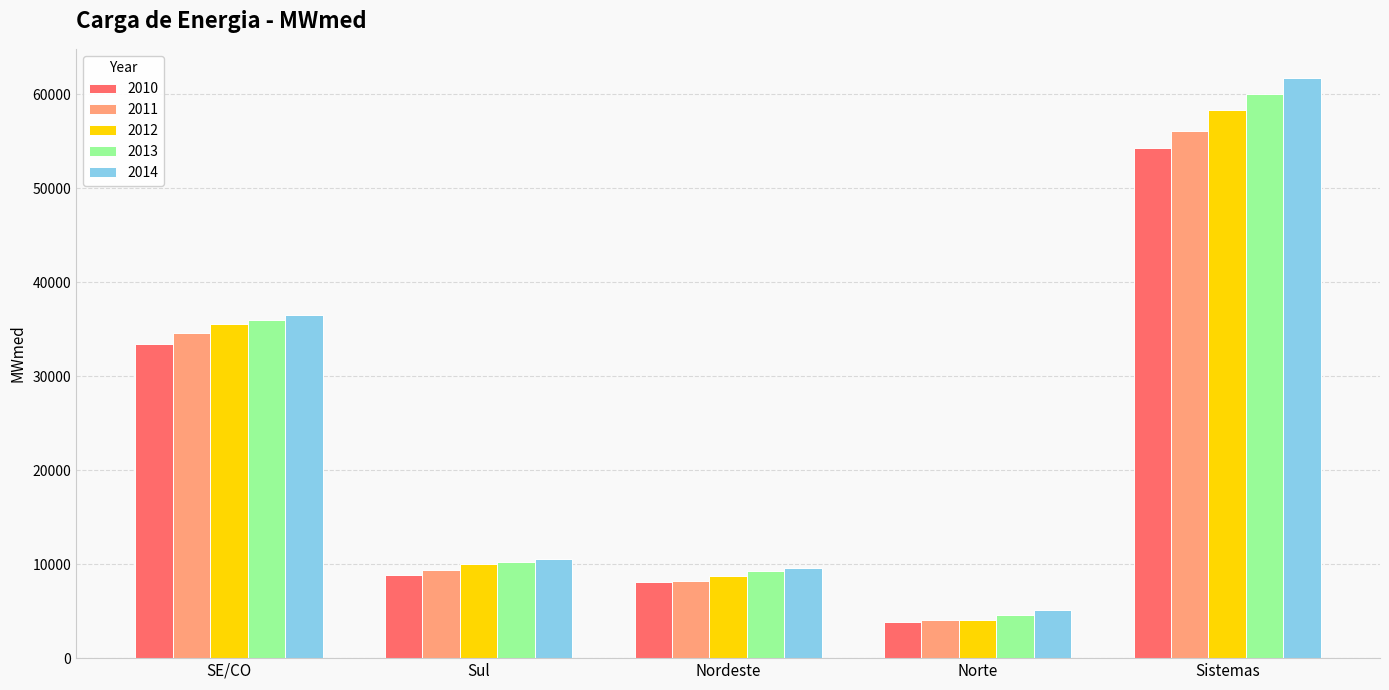

What is the spread (max minus min) of values at Norte?

1288.8